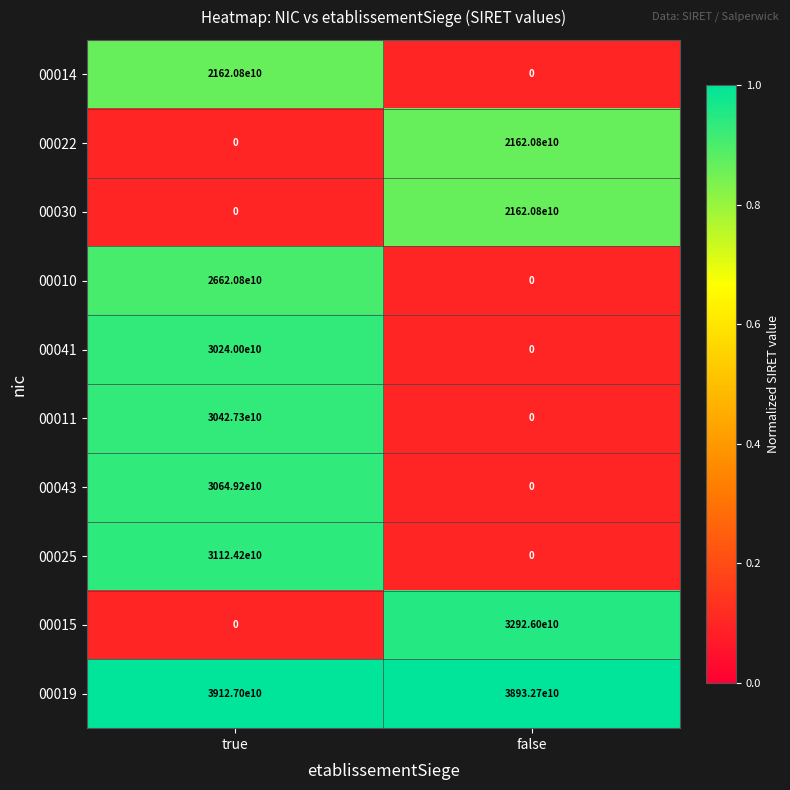

Between true and false, which series saw the biggest shift?

00015